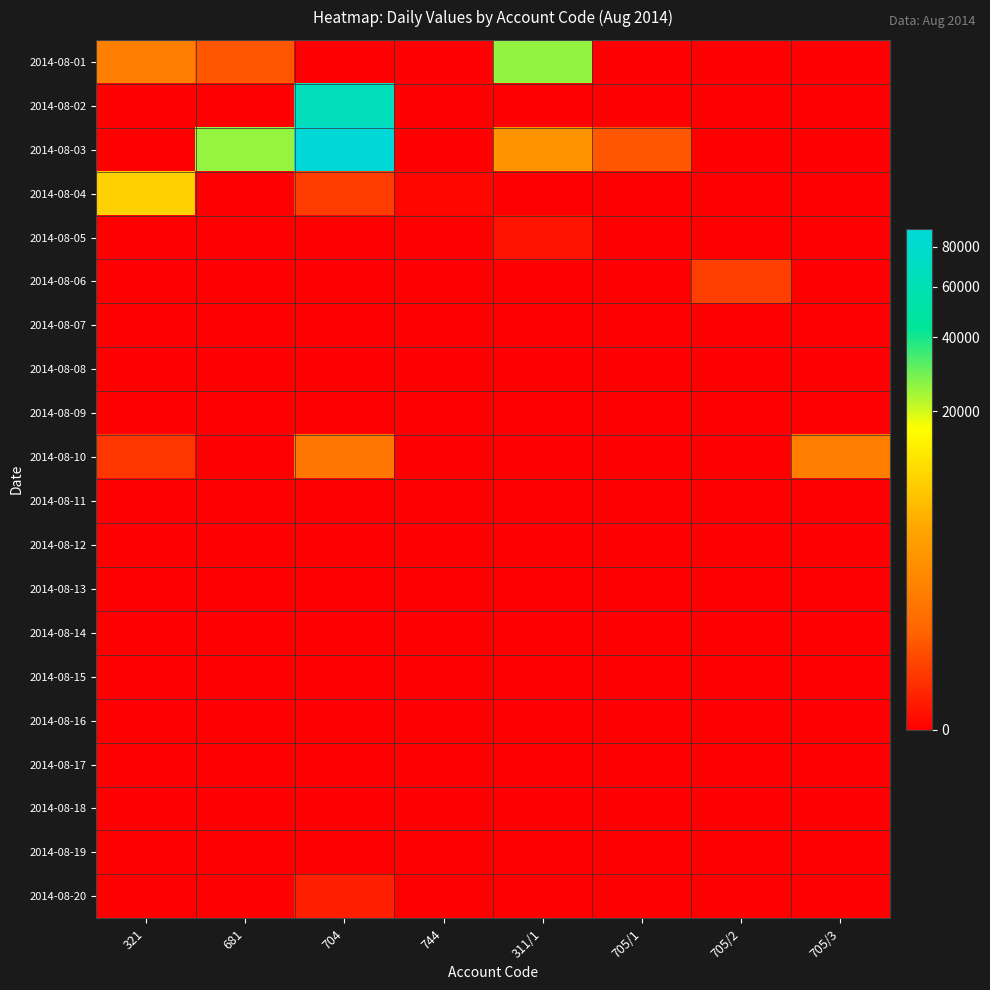

Reading left to right, list all the values displayed in this chart.

2014-08-01: 321=1377.2	681=256.2	704=0.0	744=0.0	311/1=25663.2	705/1=0.0	705/2=0.0	705/3=0.0
2014-08-02: 321=0.0	681=0.0	704=66454.0	744=0.0	311/1=0.0	705/1=0.0	705/2=0.0	705/3=0.0
2014-08-03: 321=0.0	681=25446.2	704=90522.0	744=0.0	311/1=2563.2	705/1=256.2	705/2=0.0	705/3=0.0
2014-08-04: 321=8967.0	681=0.0	704=78.0	744=0.1	311/1=0.0	705/1=0.0	705/2=0.0	705/3=0.0
2014-08-05: 321=0.0	681=0.0	704=0.0	744=0.0	311/1=2.0	705/1=0.0	705/2=0.0	705/3=0.0
2014-08-06: 321=0.0	681=0.0	704=0.0	744=0.0	311/1=0.0	705/1=0.0	705/2=89.0	705/3=0.0
2014-08-07: 321=0.0	681=0.0	704=0.0	744=0.0	311/1=0.0	705/1=0.0	705/2=0.0	705/3=0.0
2014-08-08: 321=0.0	681=0.0	704=0.0	744=0.0	311/1=0.0	705/1=0.0	705/2=0.0	705/3=0.0
2014-08-09: 321=0.0	681=0.0	704=0.0	744=0.0	311/1=0.0	705/1=0.0	705/2=0.0	705/3=0.0
2014-08-10: 321=55.5	681=0.0	704=895.2	744=0.0	311/1=0.0	705/1=0.0	705/2=0.0	705/3=1256.0
2014-08-11: 321=0.0	681=0.0	704=0.0	744=0.0	311/1=0.0	705/1=0.0	705/2=0.0	705/3=0.0
2014-08-12: 321=0.0	681=0.0	704=0.0	744=0.0	311/1=0.0	705/1=0.0	705/2=0.0	705/3=0.0
2014-08-13: 321=0.0	681=0.0	704=0.0	744=0.0	311/1=0.0	705/1=0.0	705/2=0.0	705/3=0.0
2014-08-14: 321=0.0	681=0.0	704=0.0	744=0.0	311/1=0.0	705/1=0.0	705/2=0.0	705/3=0.0
2014-08-15: 321=0.0	681=0.0	704=0.0	744=0.0	311/1=0.0	705/1=0.0	705/2=0.0	705/3=0.0
2014-08-16: 321=0.0	681=0.0	704=0.0	744=0.0	311/1=0.0	705/1=0.0	705/2=0.0	705/3=0.0
2014-08-17: 321=0.0	681=0.0	704=0.0	744=0.0	311/1=0.0	705/1=0.0	705/2=0.0	705/3=0.0
2014-08-18: 321=0.0	681=0.0	704=0.0	744=0.0	311/1=0.0	705/1=0.0	705/2=0.0	705/3=0.0
2014-08-19: 321=0.0	681=0.0	704=0.0	744=0.0	311/1=0.0	705/1=0.0	705/2=0.0	705/3=0.0
2014-08-20: 321=0.0	681=0.0	704=9.0	744=0.0	311/1=0.0	705/1=0.0	705/2=0.0	705/3=0.0